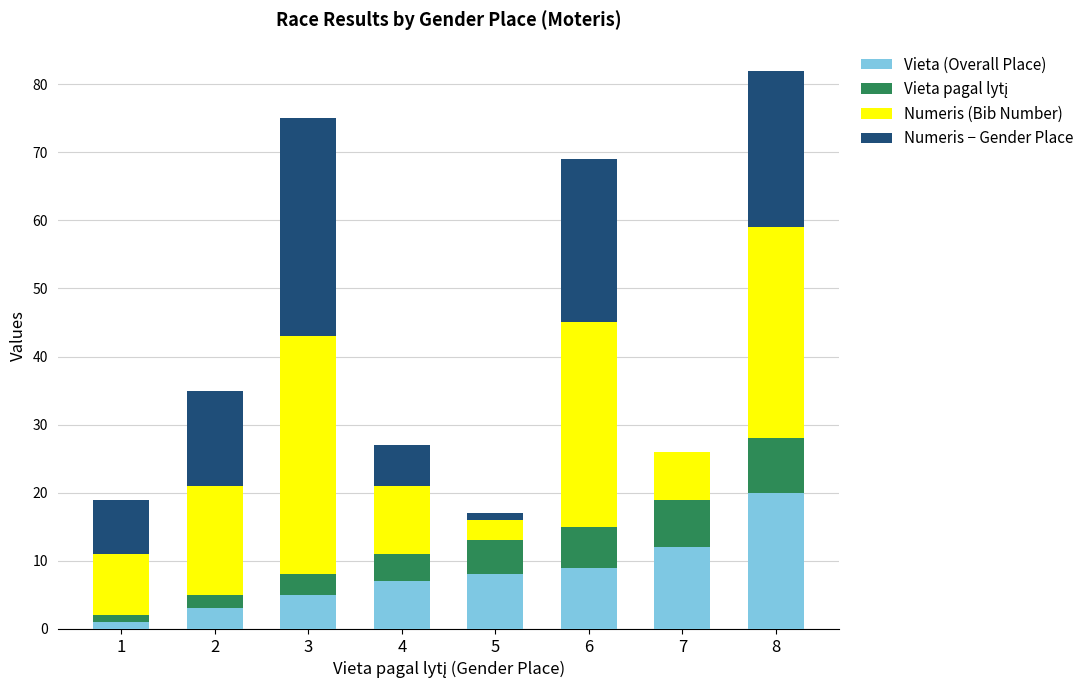

What is the greatest value displayed?

35